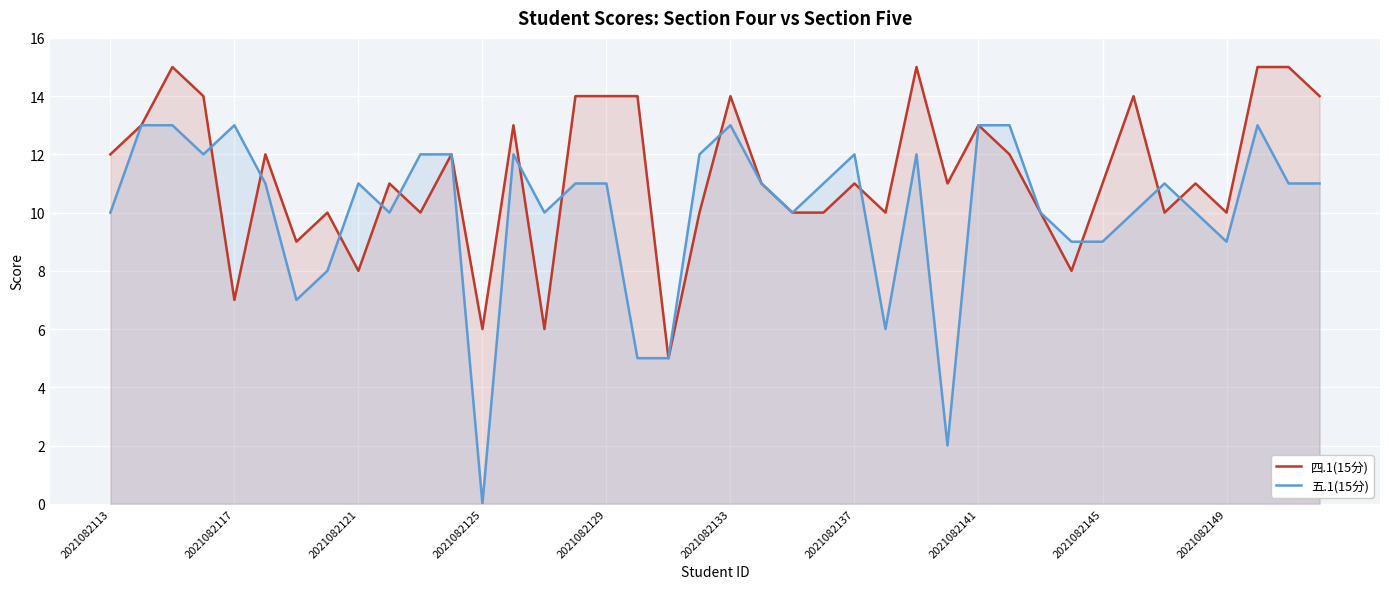

Which series ends up on top after the final intersection of 四.1(15分) and 五.1(15分)?

四.1(15分)